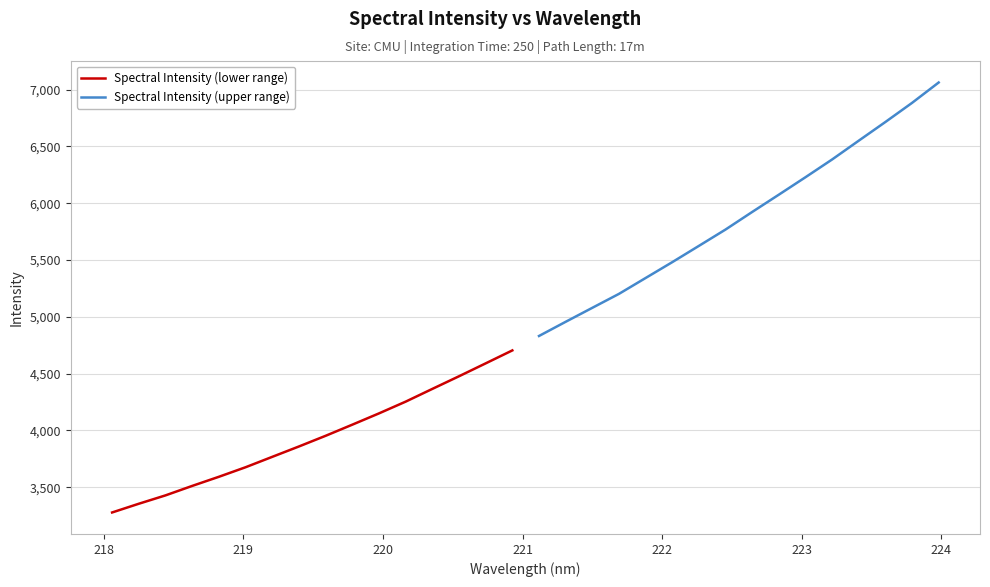

How many lines are shown in the chart?

2